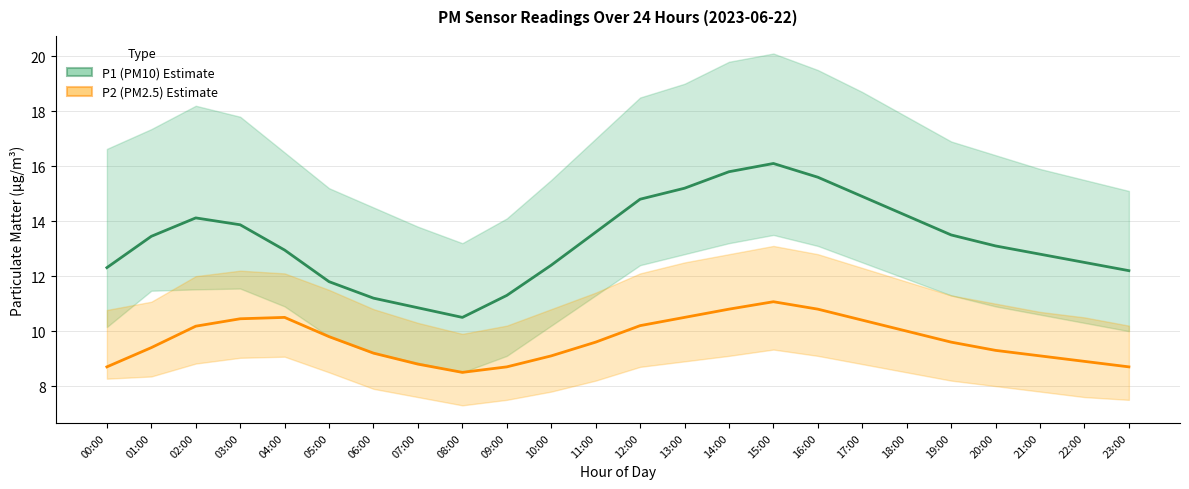

How many interior local peaks does the P2 (PM2.5) series have?

2